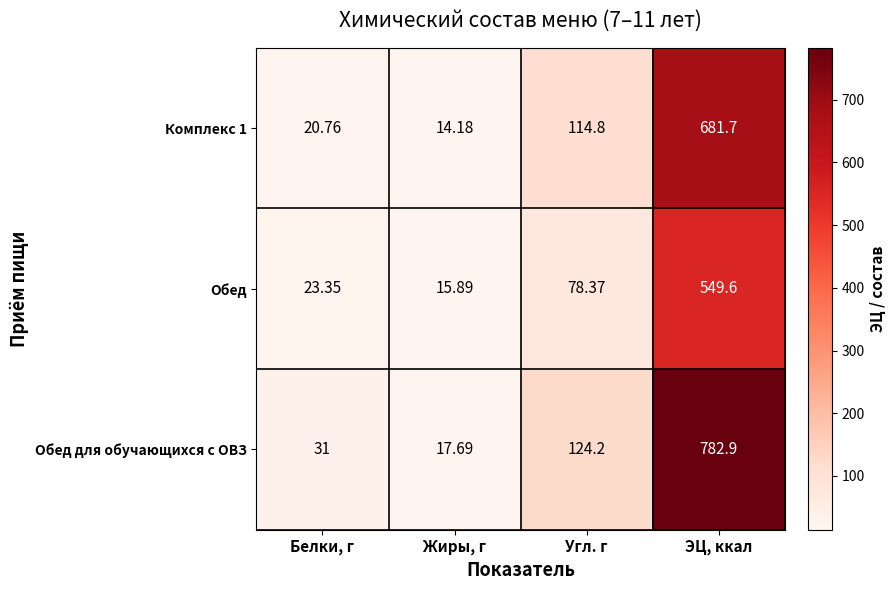

What is the maximum value shown in the chart?

782.9